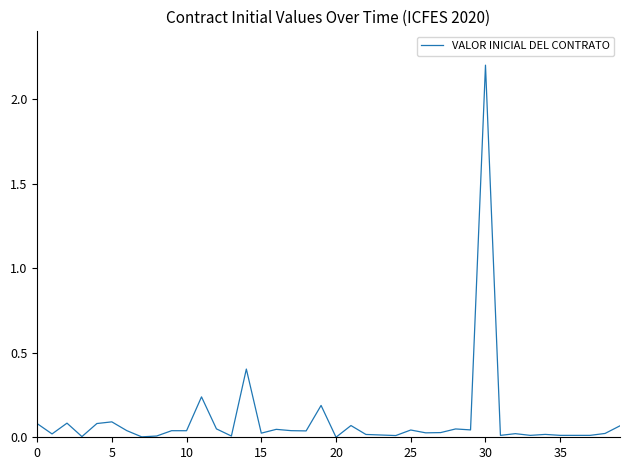

What is the maximum value shown in the chart?

2.2